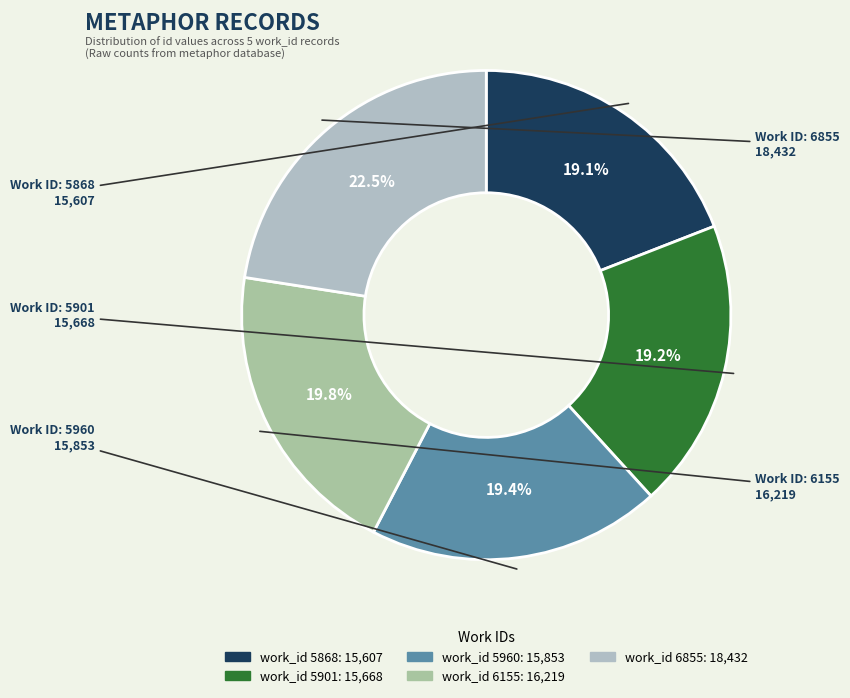

To the nearest percent, what is the difference between the largest and smallest slice percentages?

3%